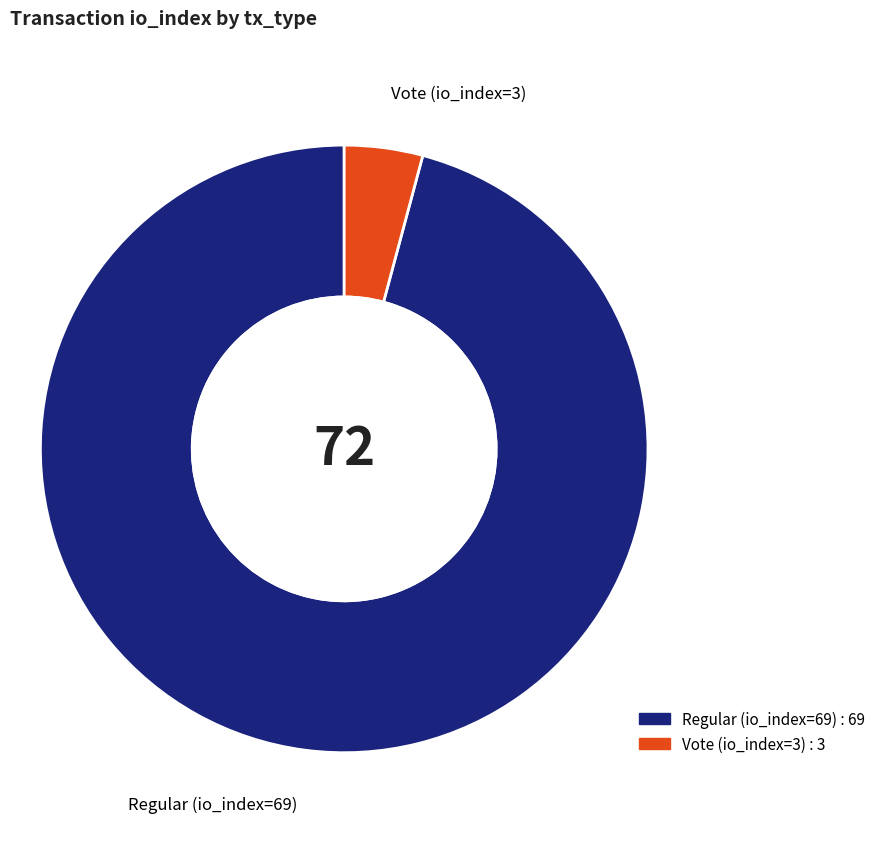

The Vote (io_index=3) slice represents 17% of the pie. True or false?

False